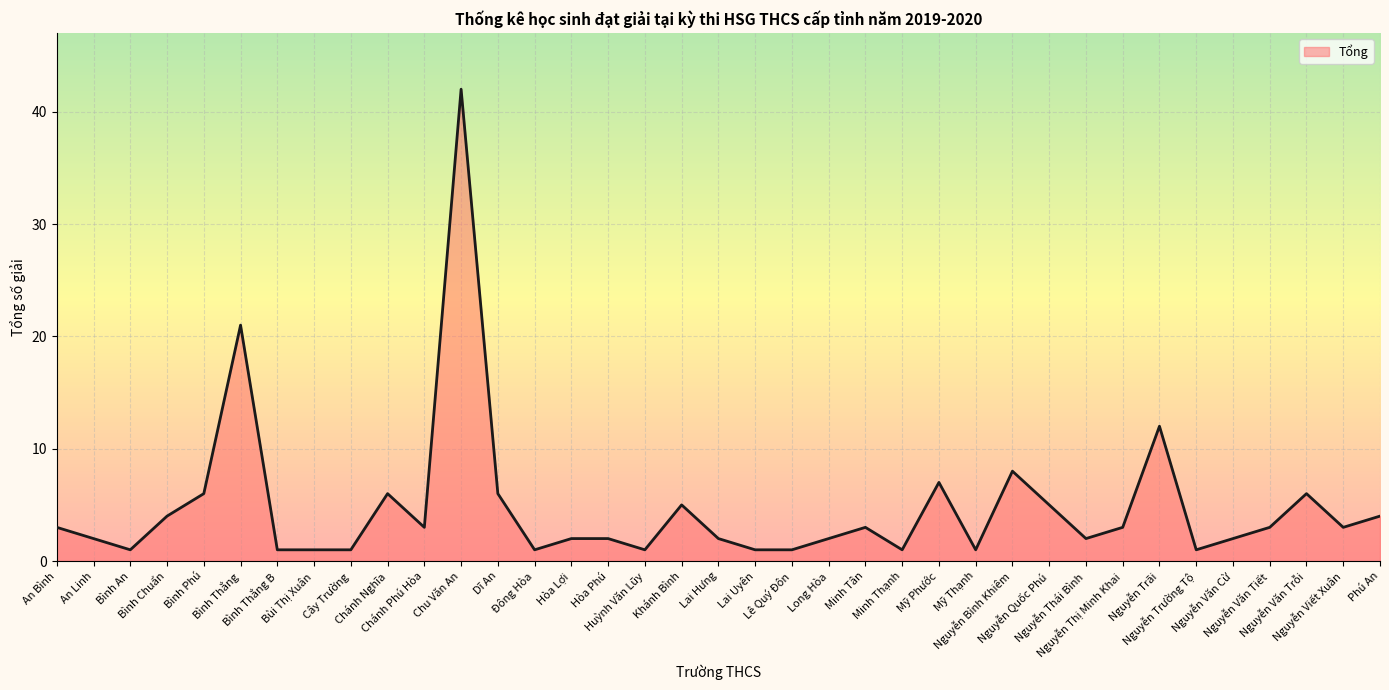

What is the sum of the values at Nguyễn Viết Xuân and Chu Văn An?

45